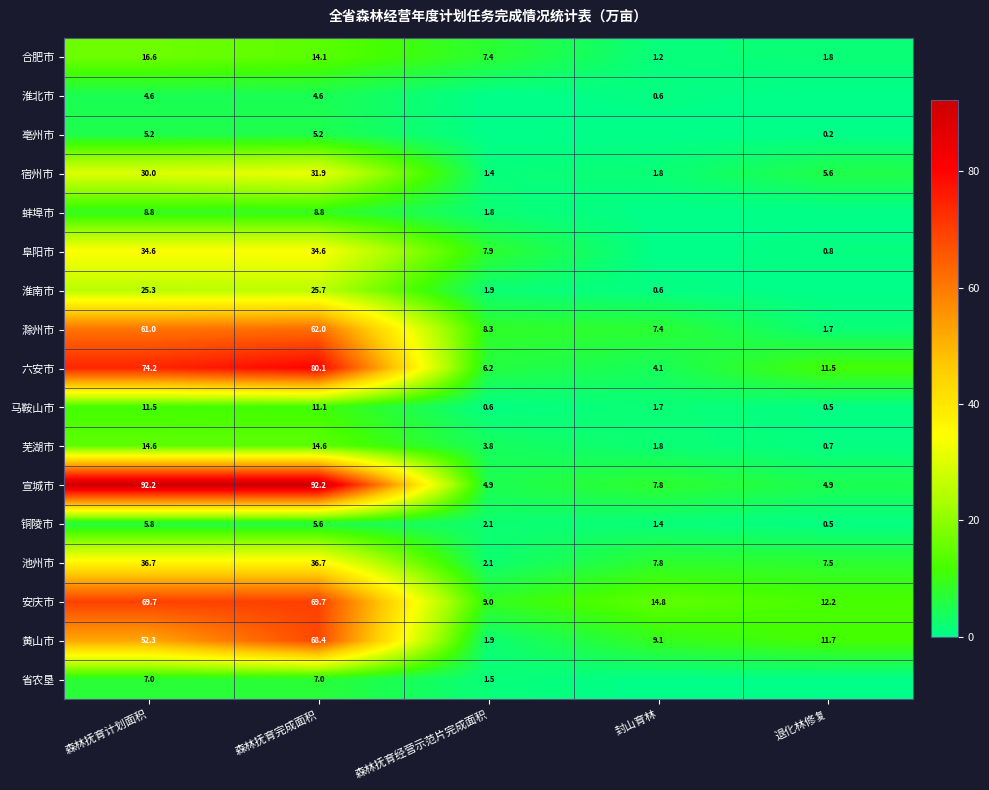

What is the spread (max minus min) of values at 森林抚育完成面积?

87.6